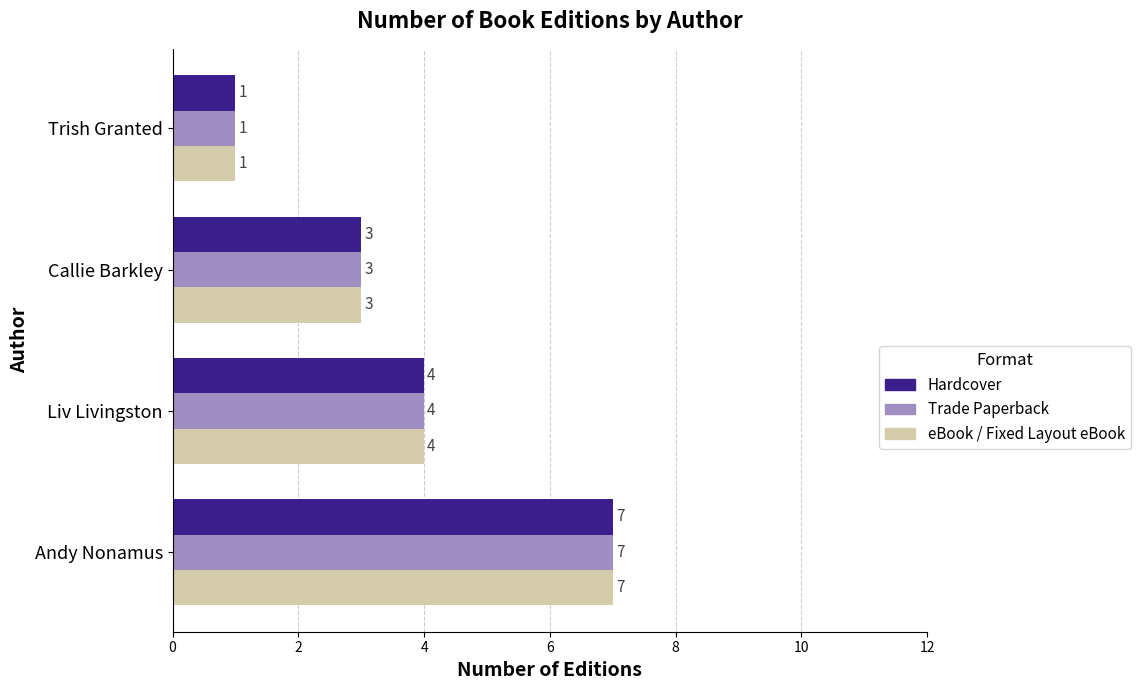

What is the maximum value for Trade Paperback?

7